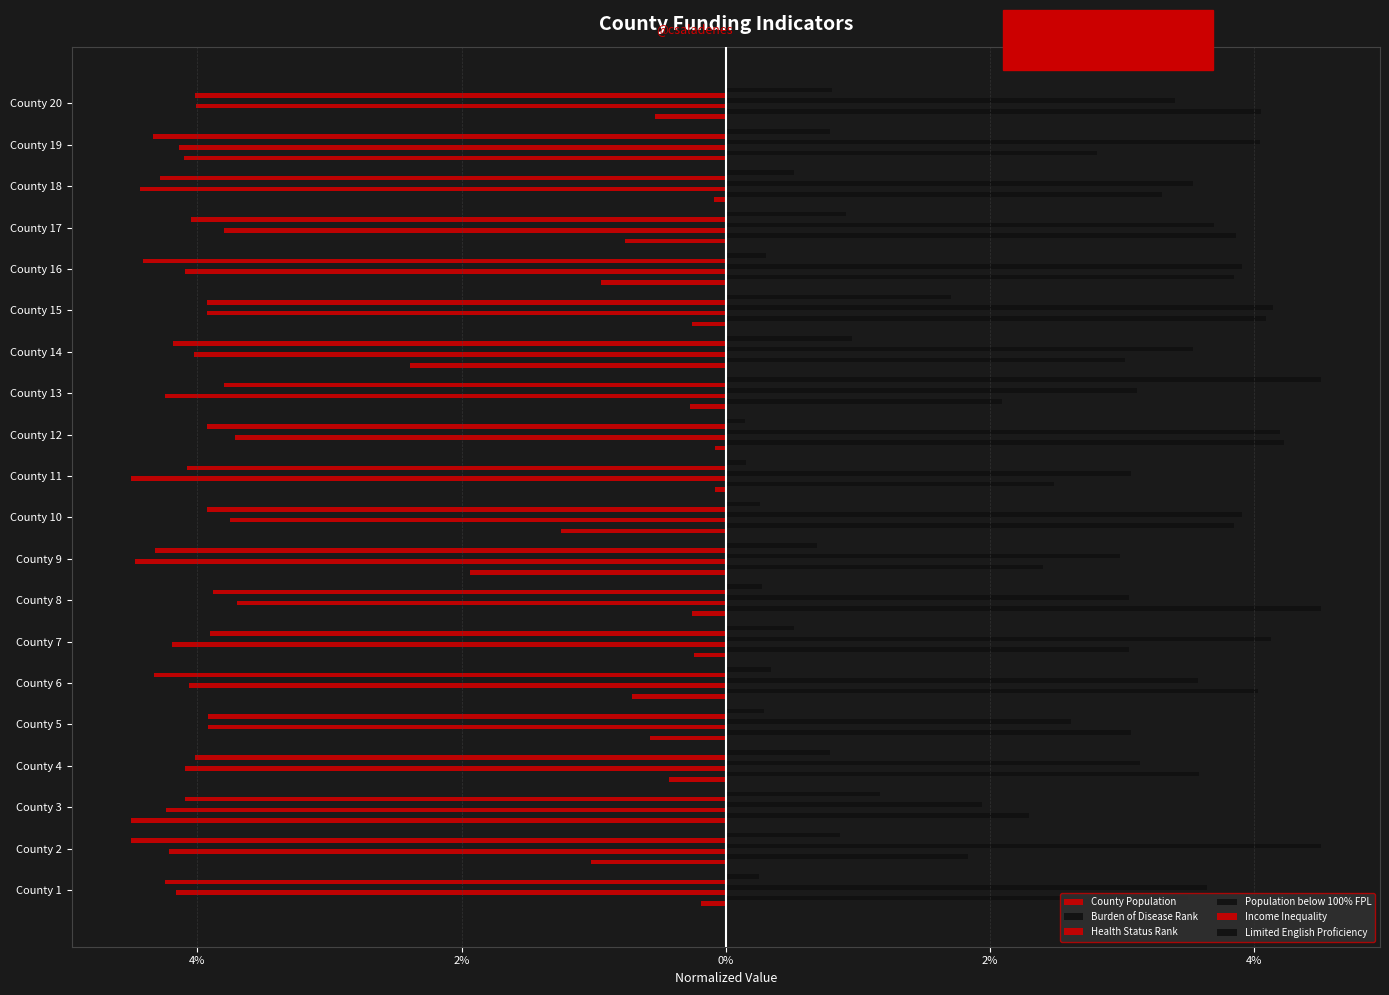

Does the chart contain stacked bars?

No